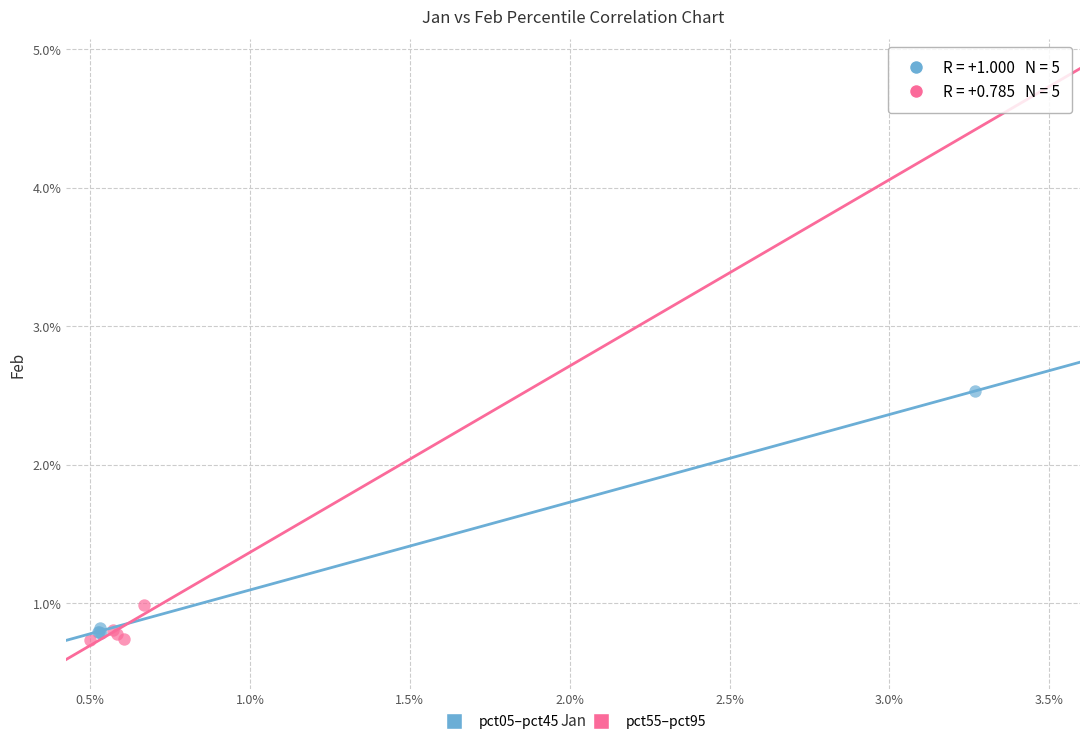

Which series reaches the maximum Y coordinate?

pct05–pct45